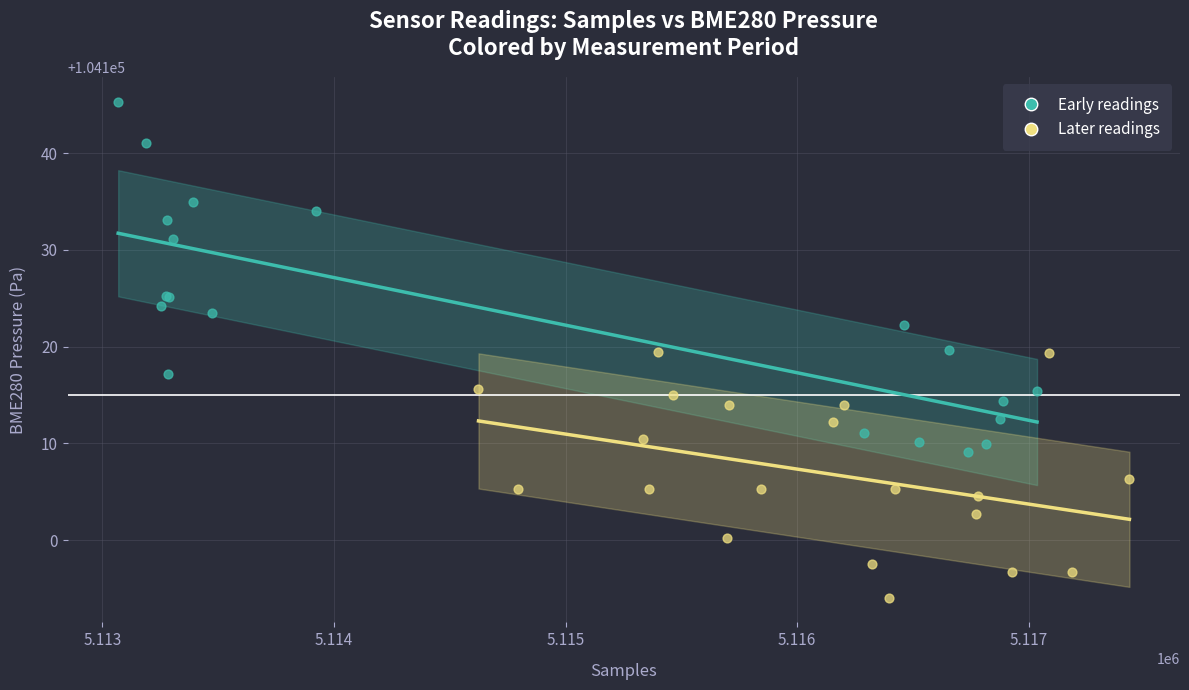

Which series has the largest Y range (max minus min)?

Early readings